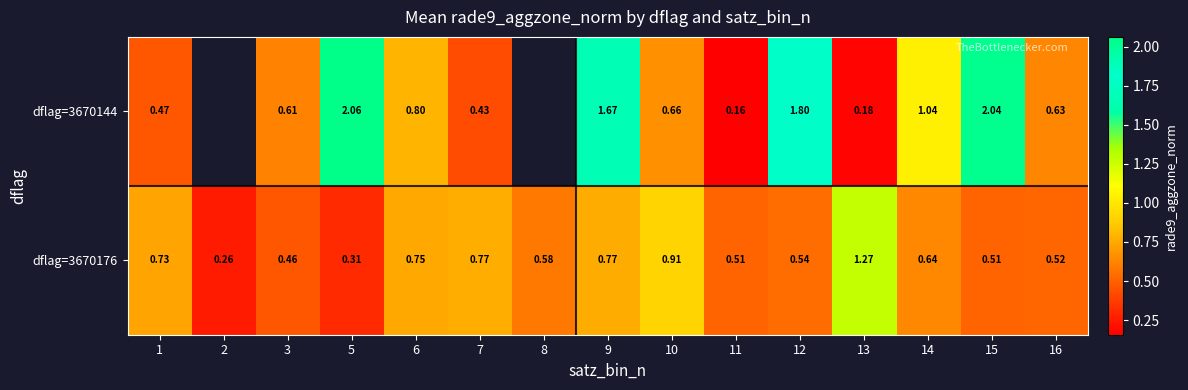

Is the value of dflag=3670144 at 14 greater than the value of dflag=3670176 at 12?

Yes